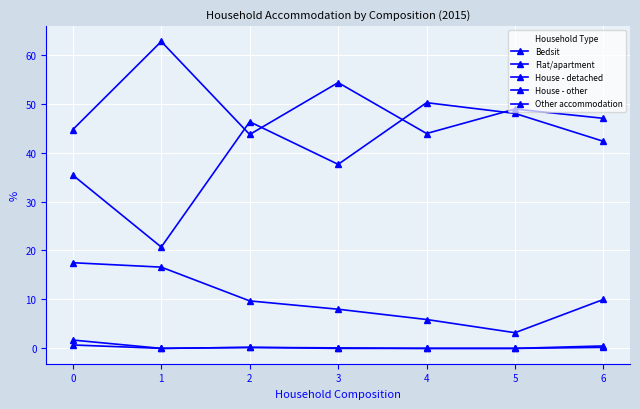

Count the number of data series in this chart.

5